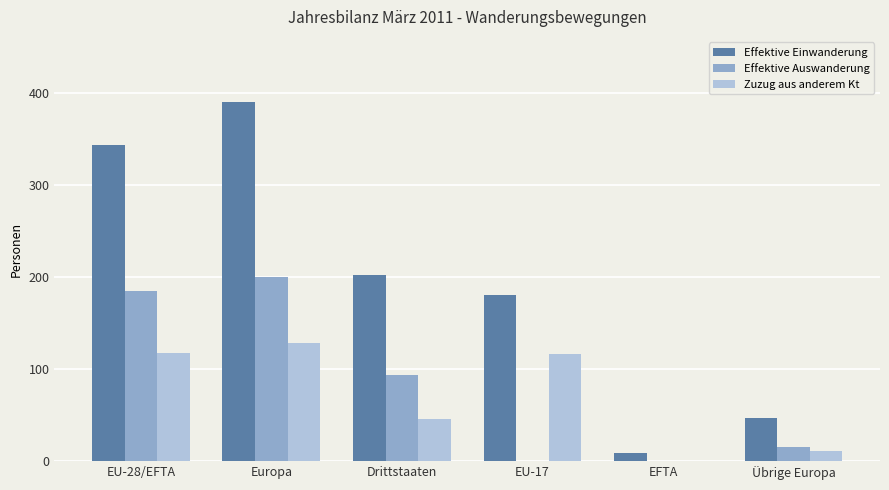

Is it true that Zuzug aus anderem Kt equals 43 at Europa?

False